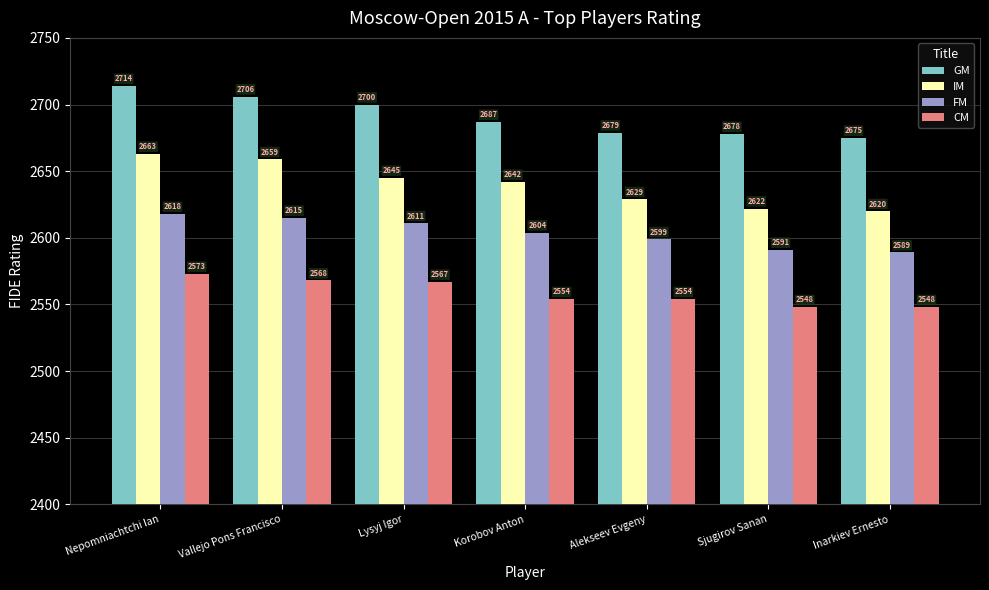

Rank the series by their maximum value, from lowest to highest.

CM, FM, IM, GM